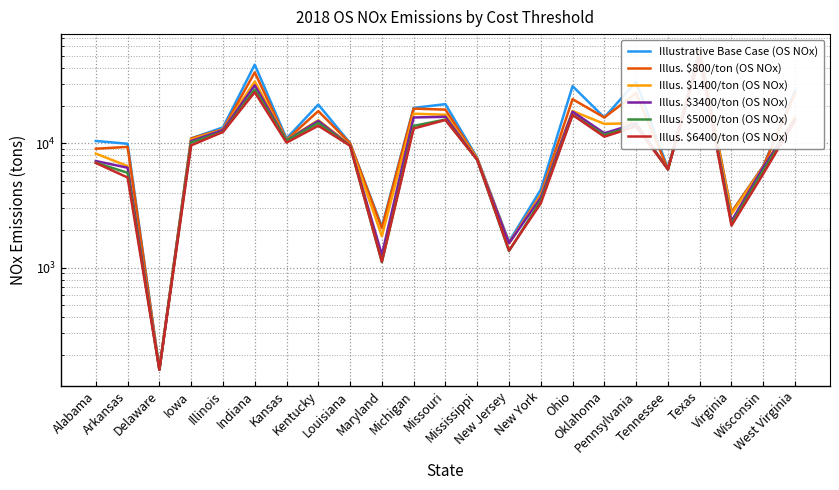

Where is the first local maximum for Illus. $6400/ton (OS NOx)?

Indiana